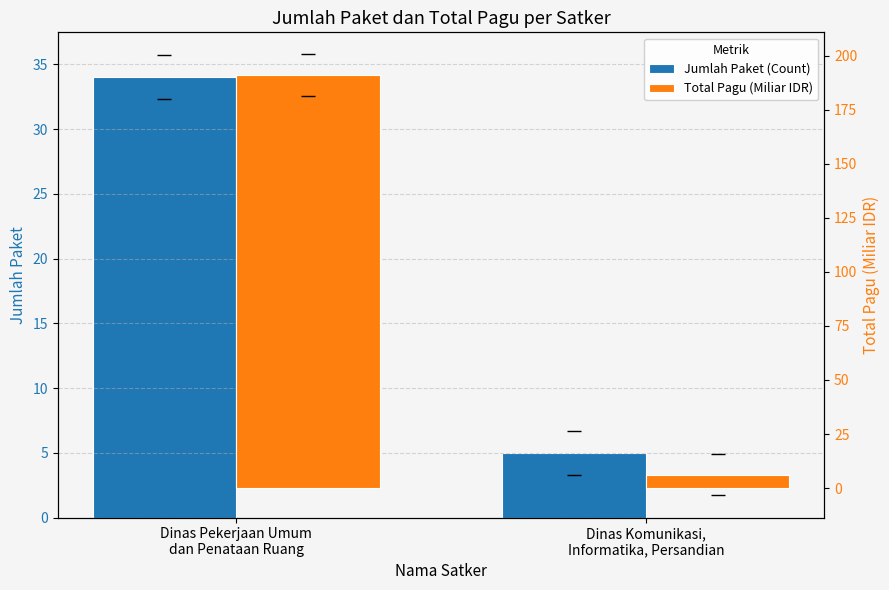

What is the total value across all series at Dinas Pekerjaan Umum
dan Penataan Ruang?

225.1